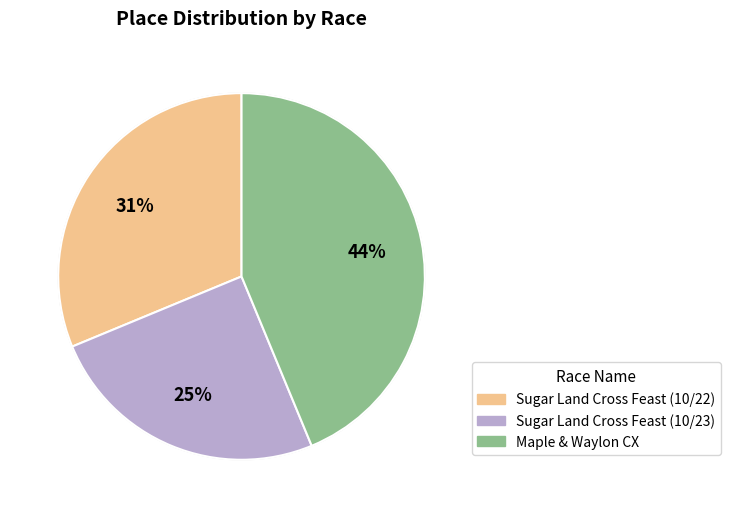

Rank the categories by value from highest to lowest.

Maple & Waylon CX, Sugar Land Cross Feast (10/22), Sugar Land Cross Feast (10/23)